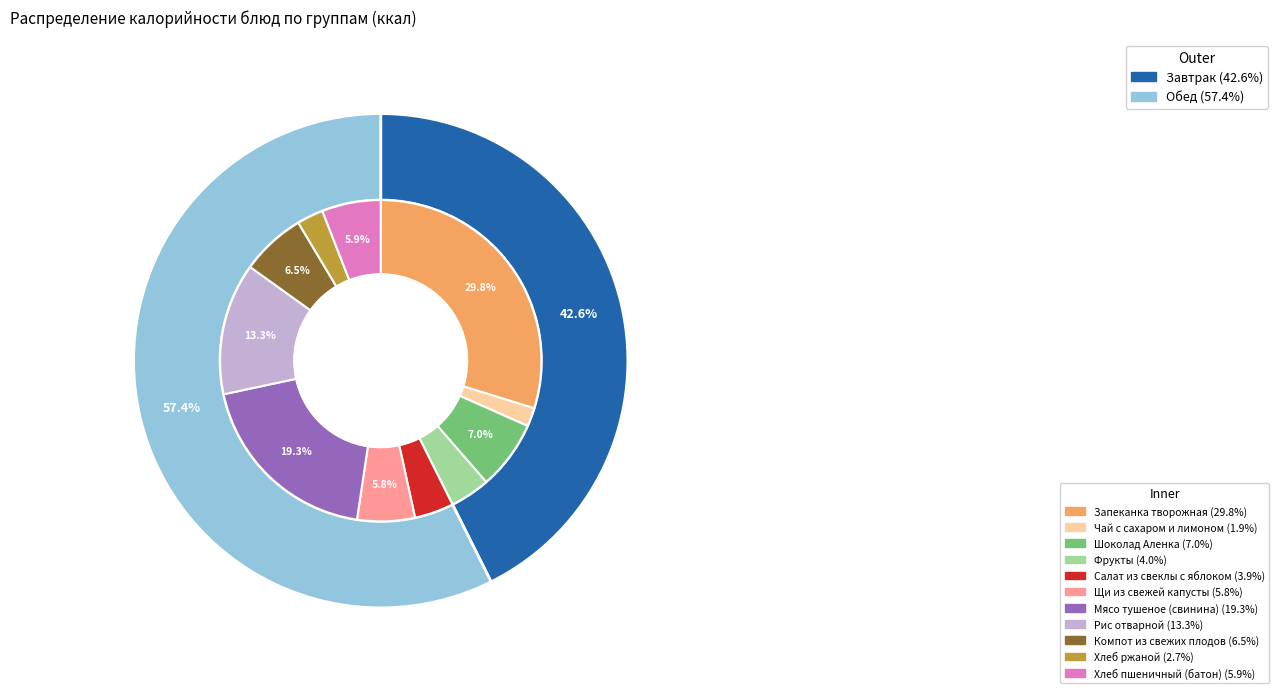

Which category has the biggest portion of the pie?

Запеканка творожная